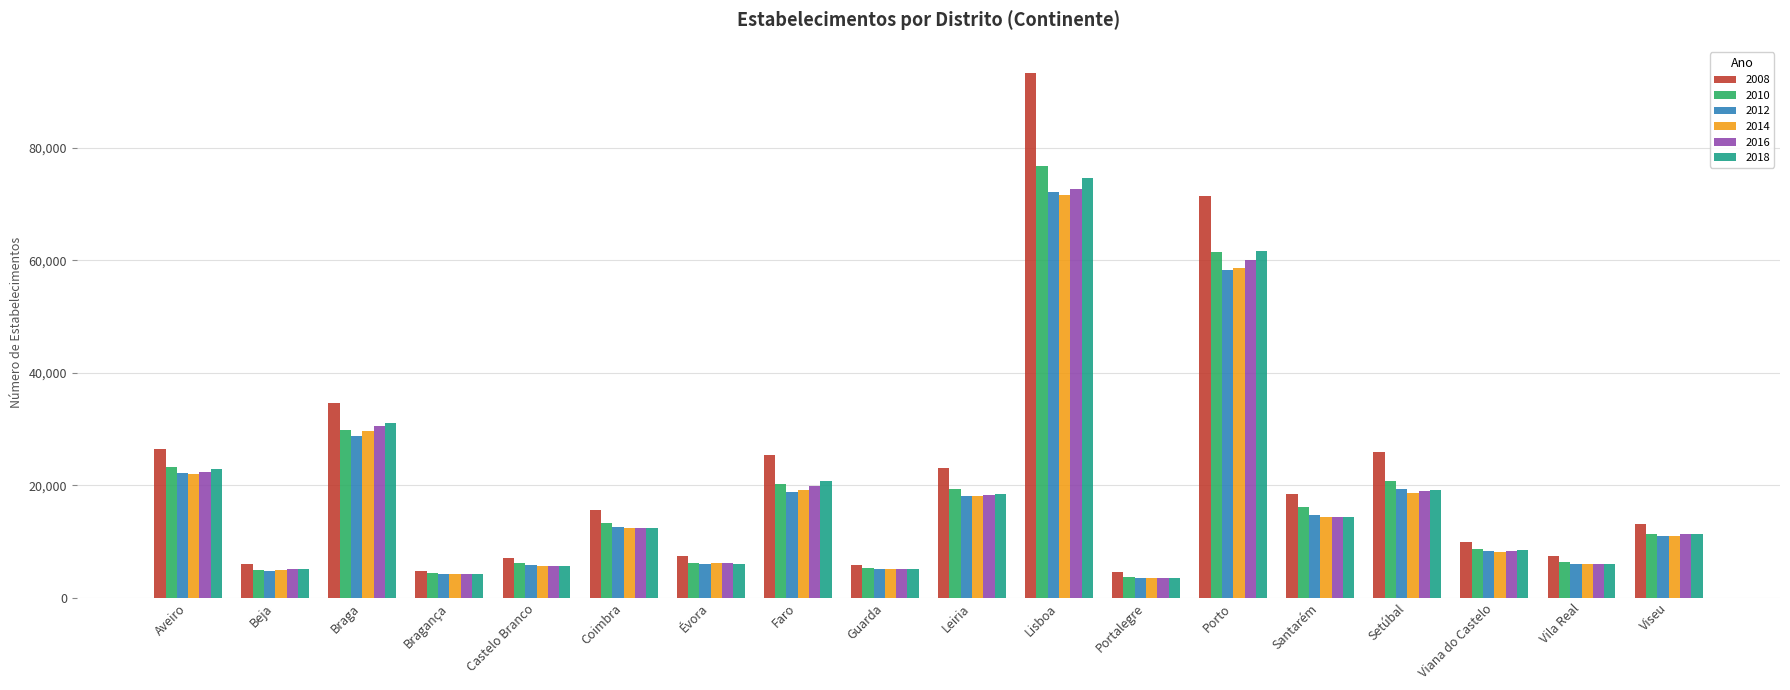

Are the bars horizontal?

No